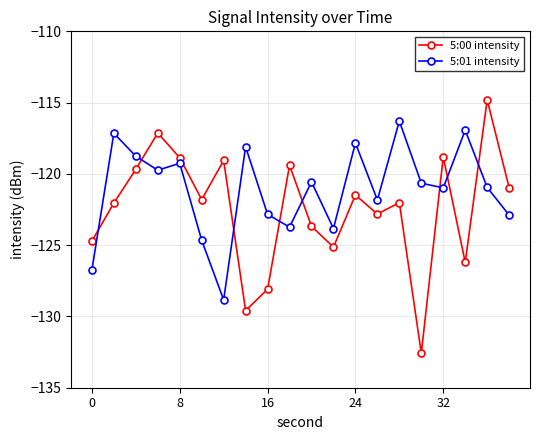

What is the average value of the 5:01 intensity series?

-121.1